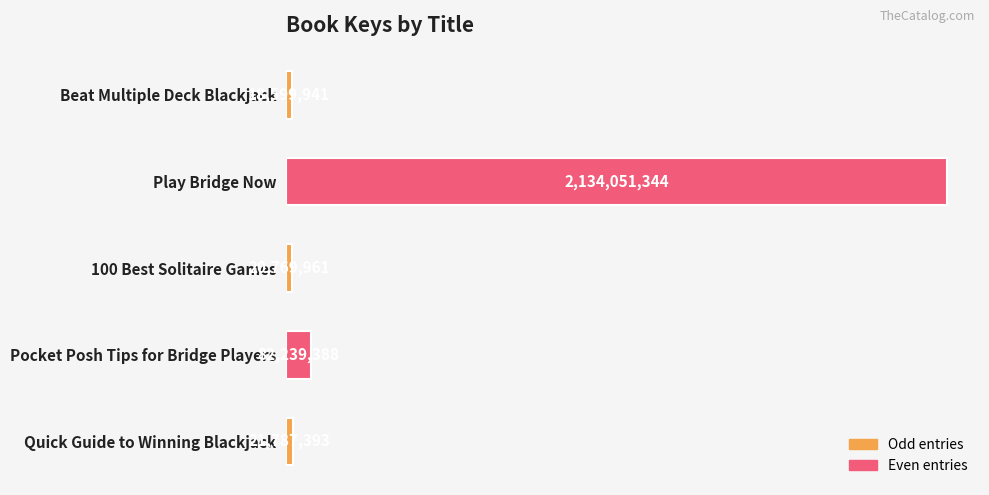

How many bars are there in total?

5